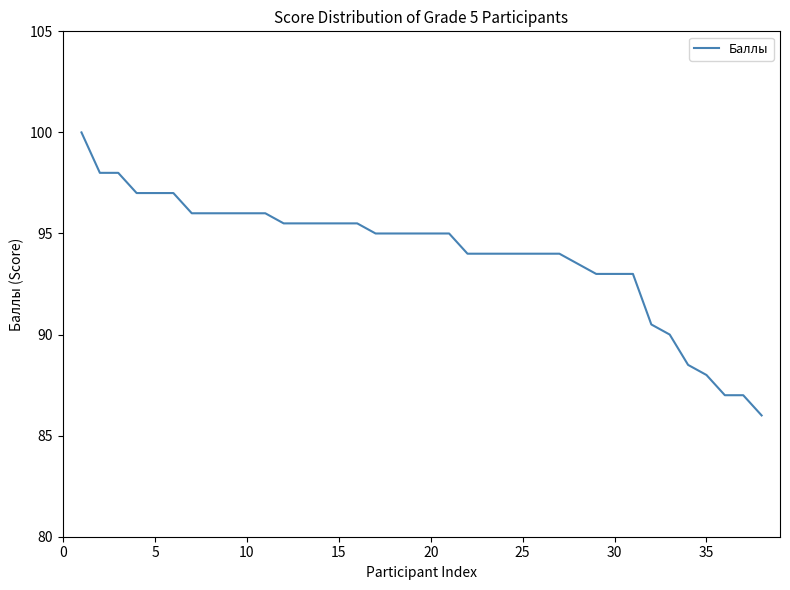

What is the smallest value displayed?

86.0